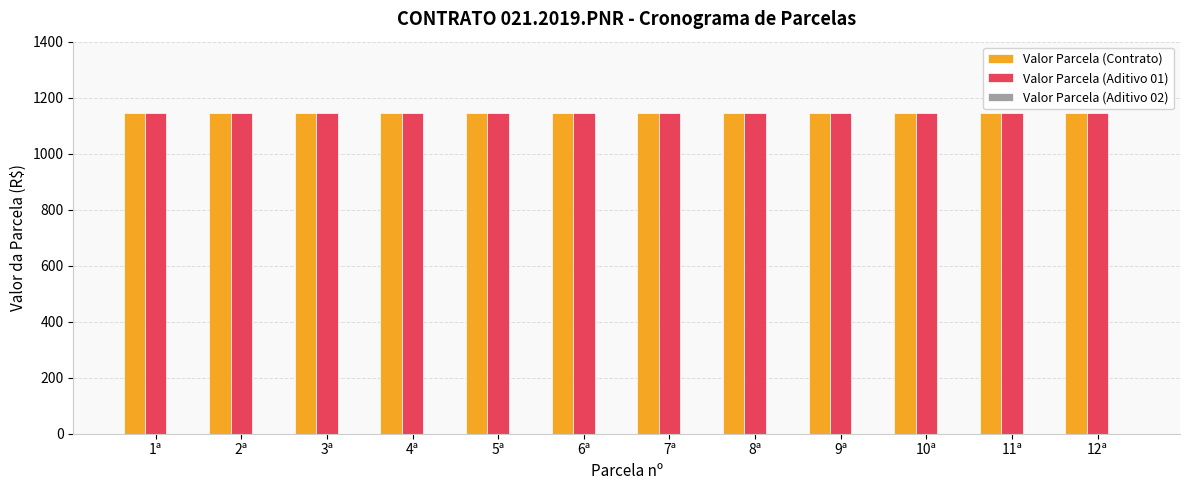

What is the value of the Valor Parcela (Aditivo 01) bar at the 7th from the left?

1143.9